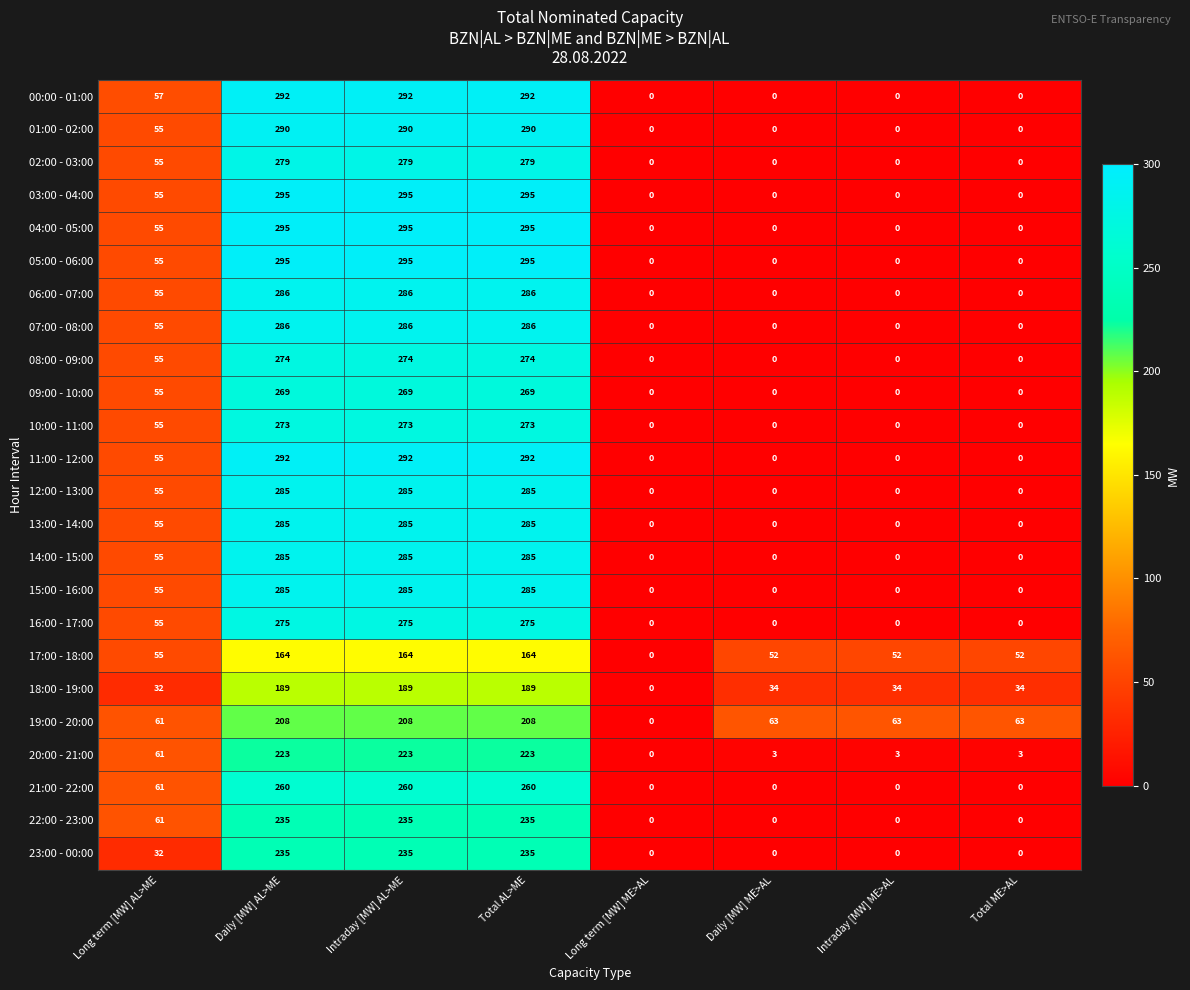

How many 08:00 - 09:00 values are between 0 and 274?

8